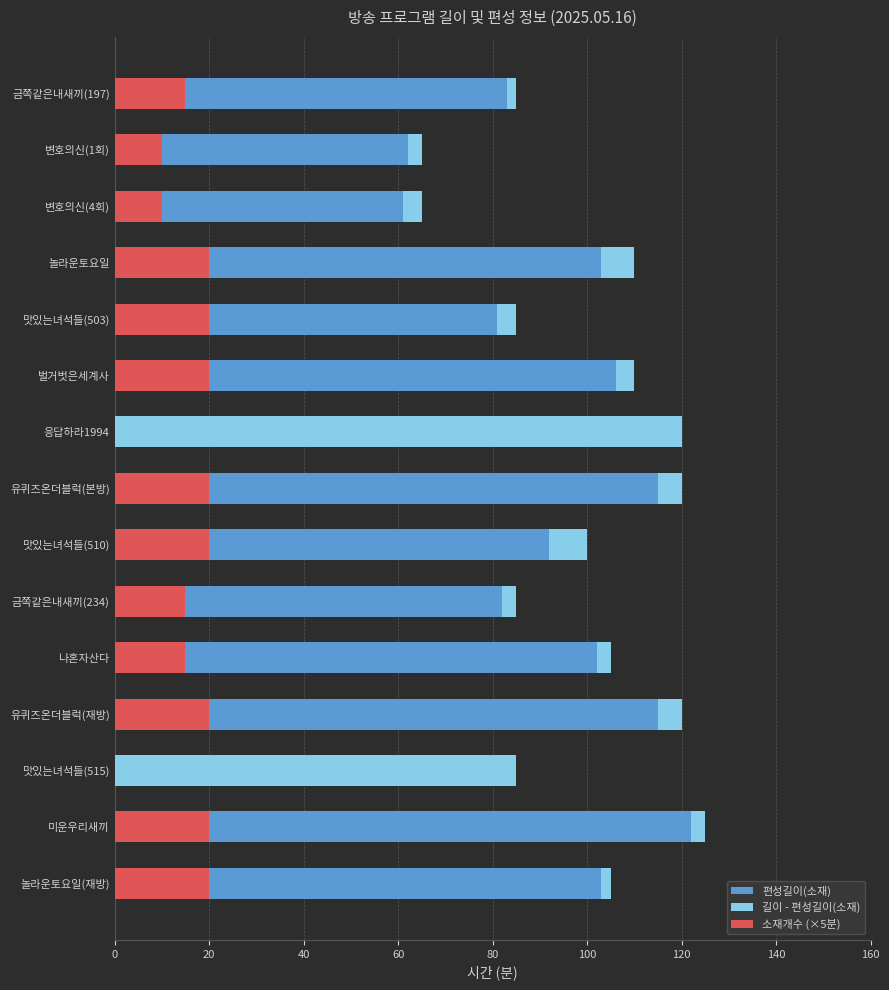

How many positive values does the 편성길이(소재) series have?

13